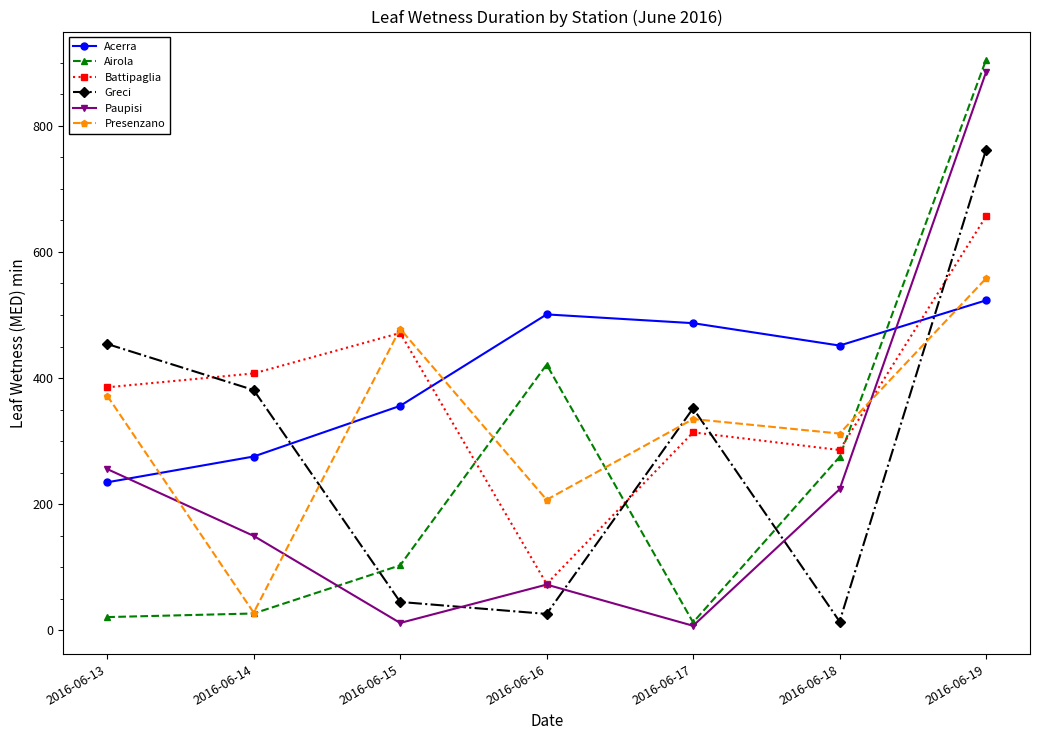

Where is Presenzano nearest to the value 293?

2016-06-18